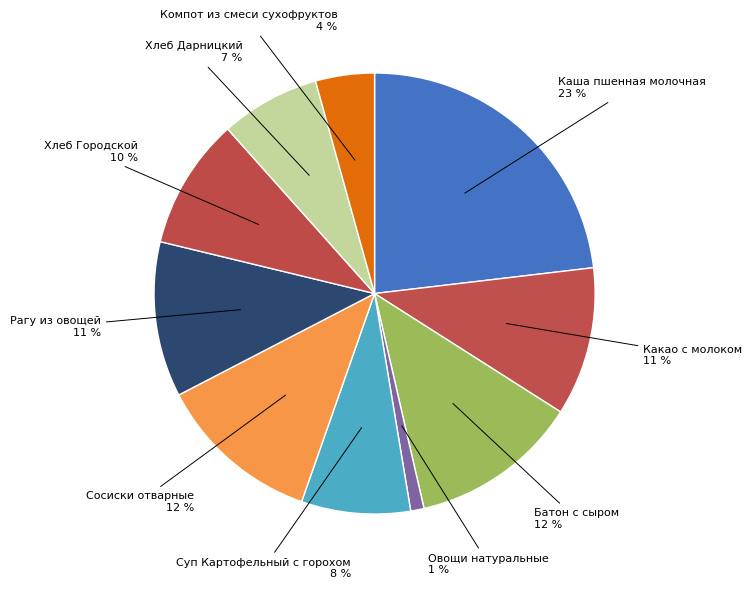

Count the number of slices in the pie.

10